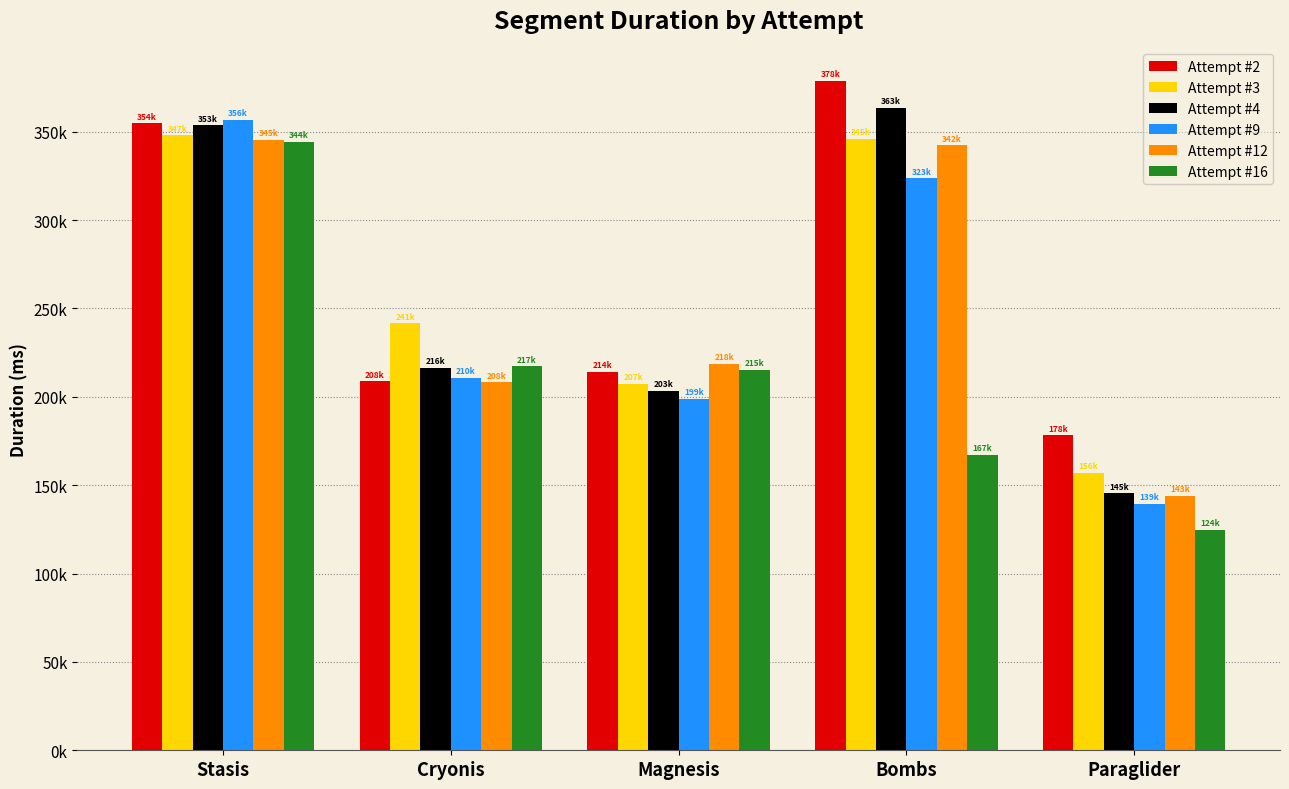

What is the lowest value of the Attempt #2 series?

178185